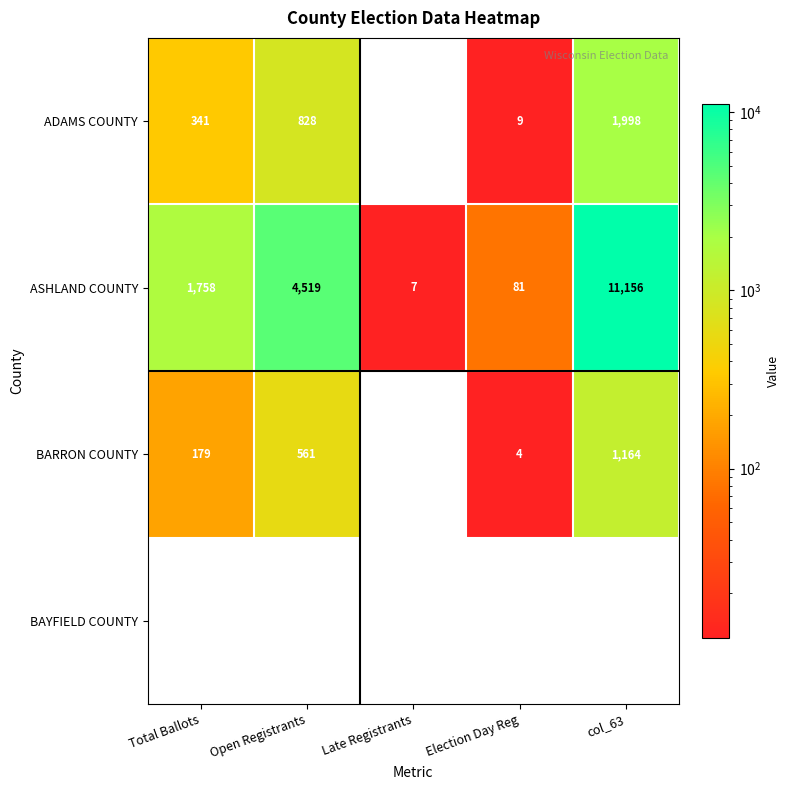

Rank the categories by ADAMS COUNTY value from lowest to highest.

Late Registrants, Election Day Reg, Total Ballots, Open Registrants, col_63